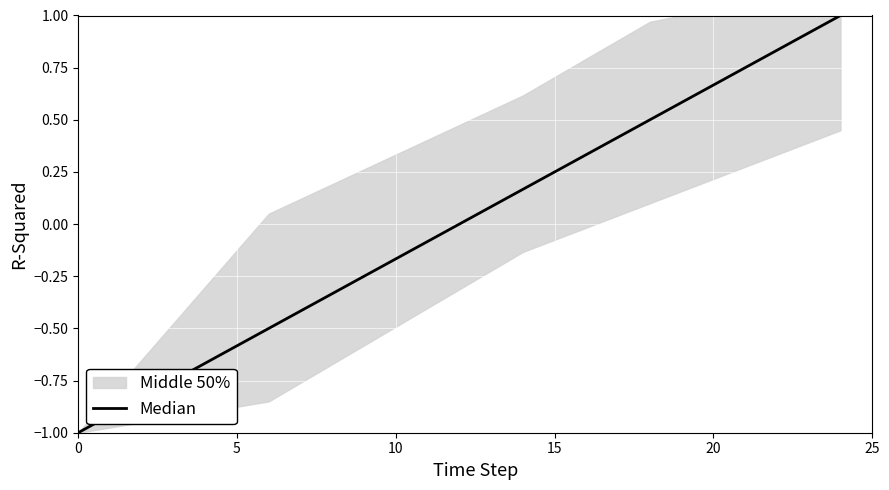

Where is the data nearest to the value 0?

12